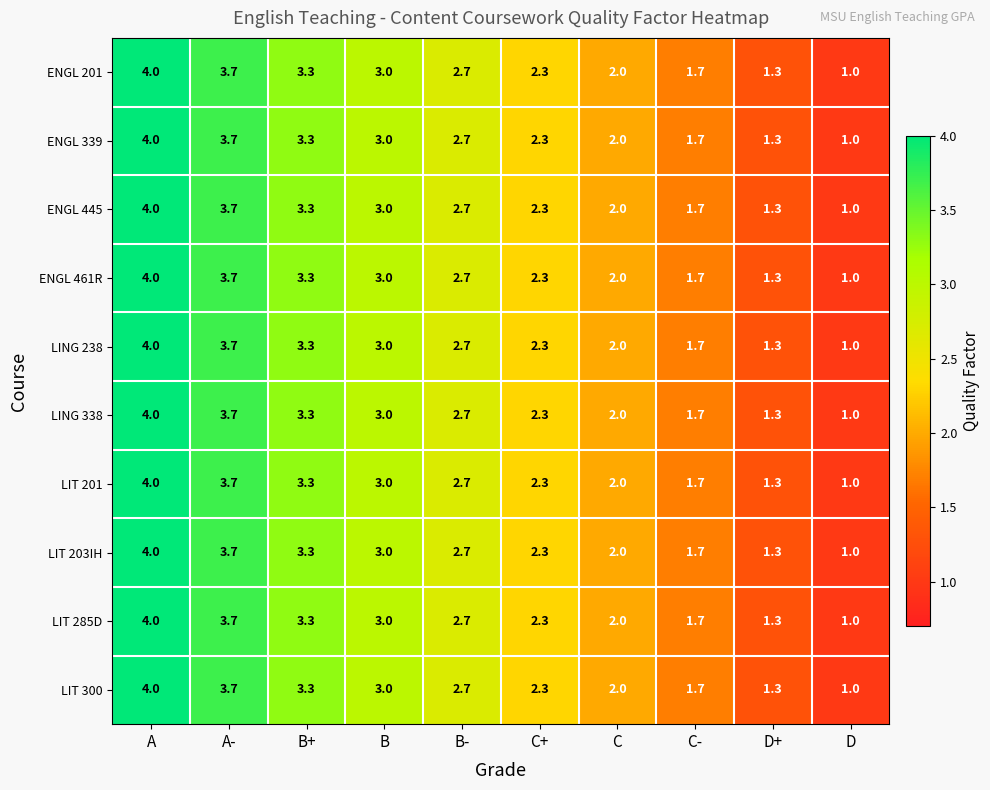

Read the LIT 203IH value at C-.

1.7